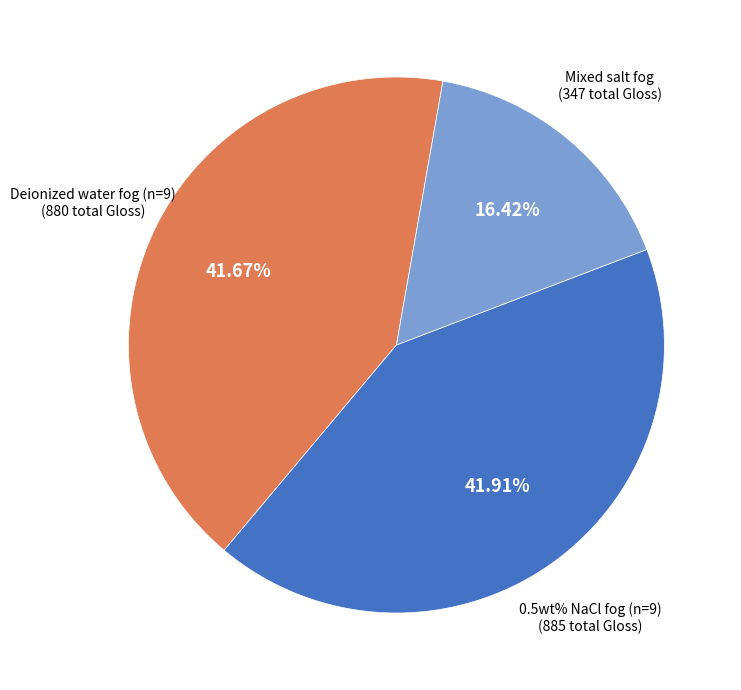

Is there a majority slice in this chart?

No